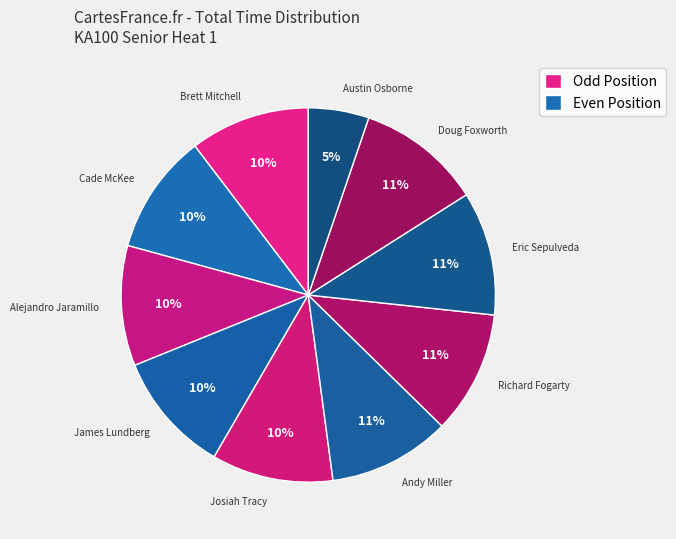

To the nearest percent, what is the difference between the largest and smallest slice percentages?

6%